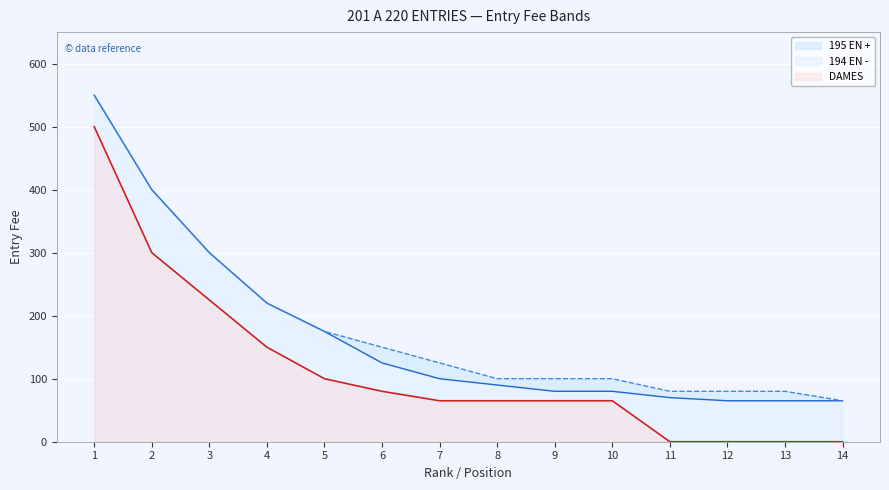

True or false: DAMES and 194 EN - cross at least once.

False